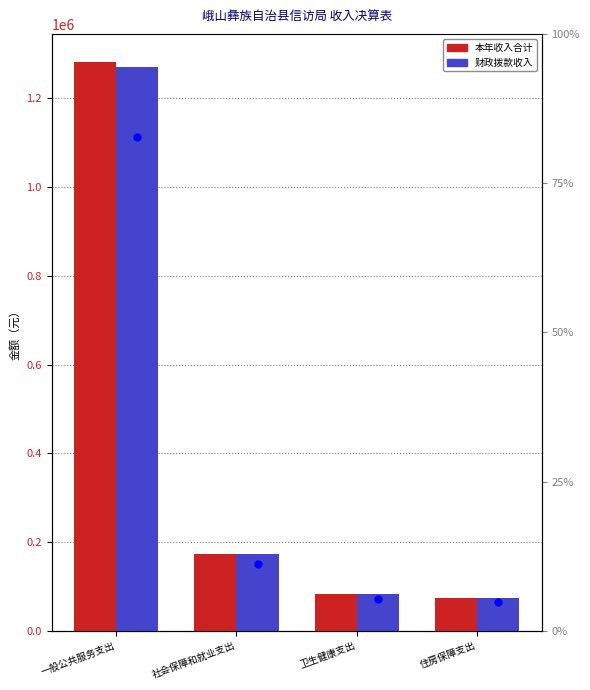

At which category is the sum across all series the highest?

一般公共服务支出